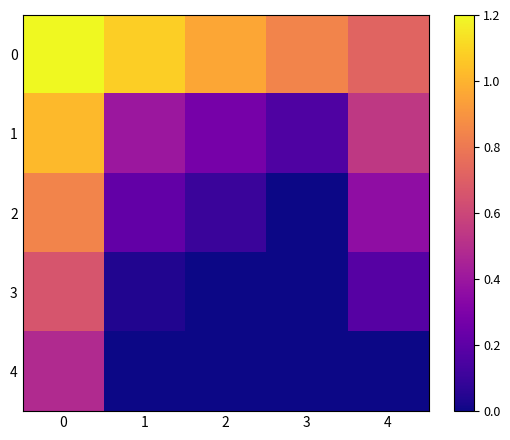

What is the total value across all series at 3?

1.0